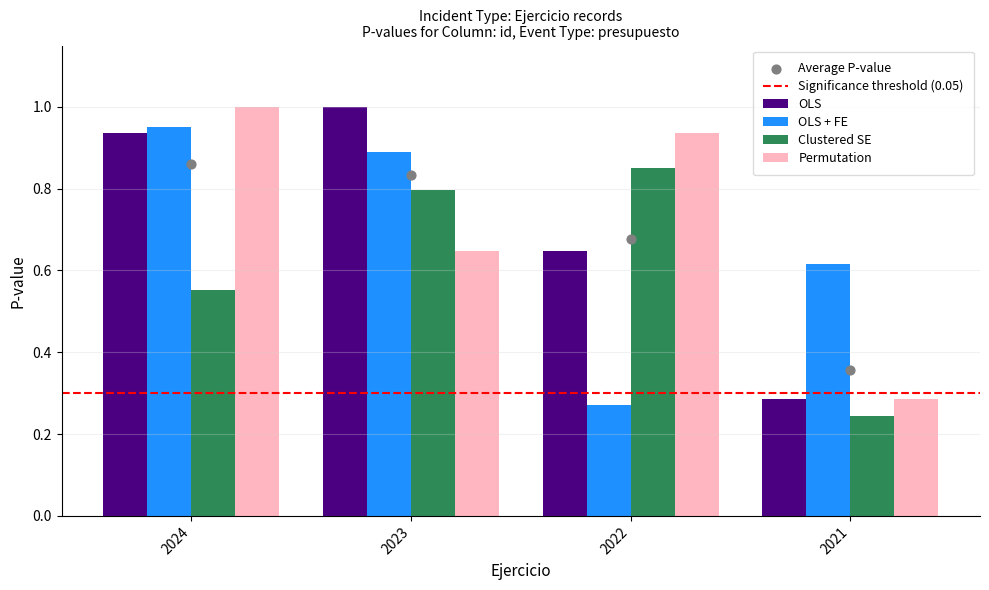

Which series has the widest spread of Y values?

OLS